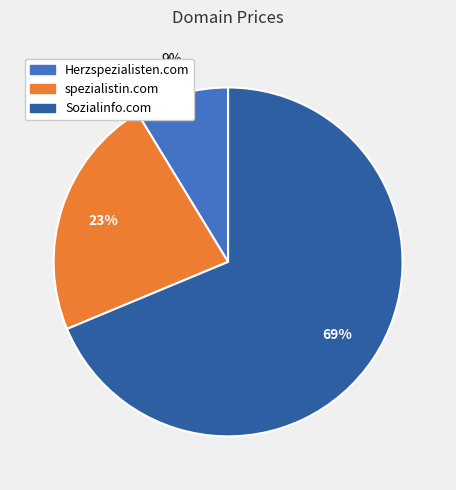

Rank the categories by value from lowest to highest.

Herzspezialisten.com, spezialistin.com, Sozialinfo.com